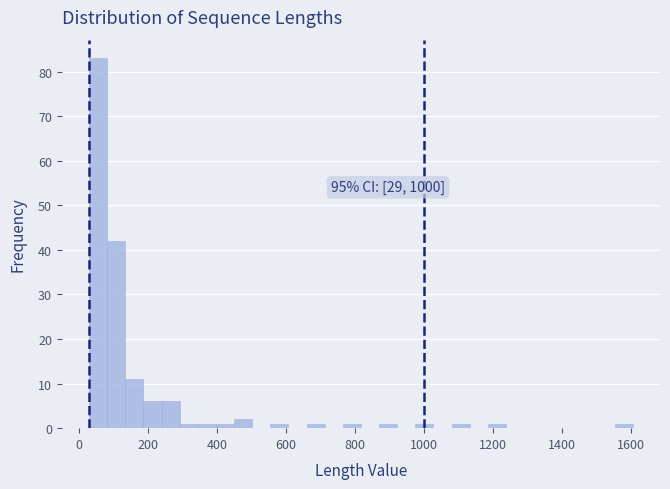

Around what value on the x-axis is the tallest bar? Give the approximate position of its centre, as read against the axis.

60